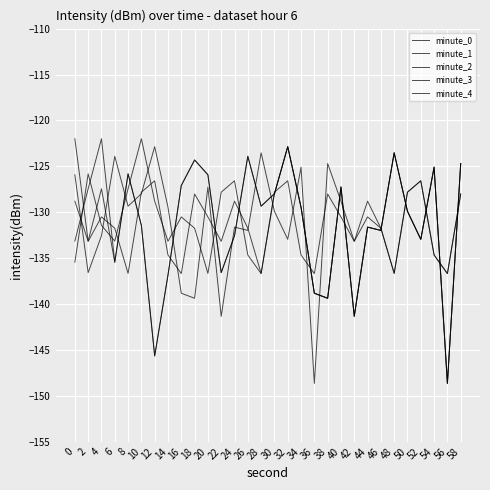

True or false: minute_0 and minute_3 intersect in this chart.

True